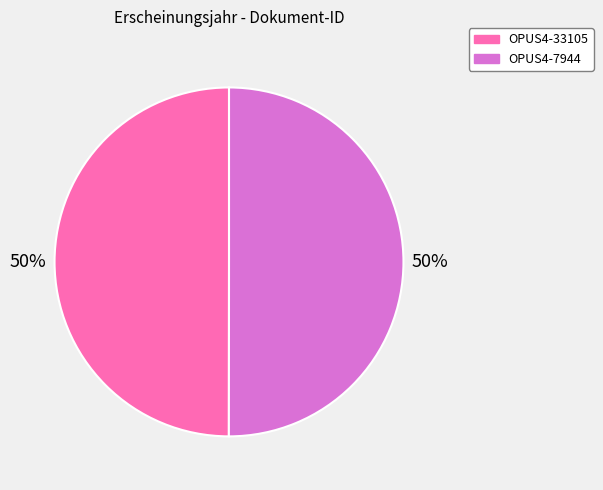

How many segments does this pie chart have?

2